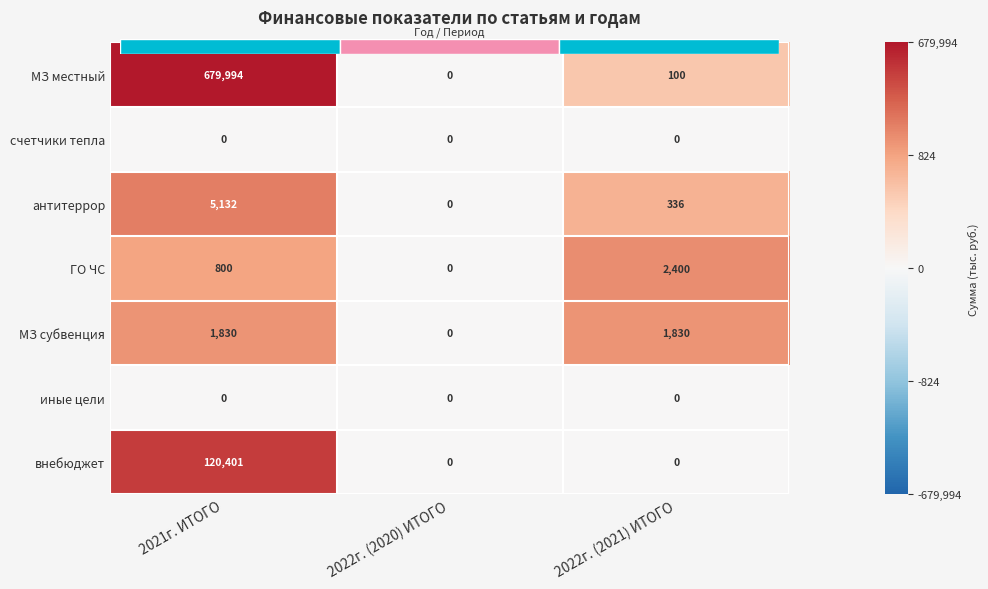

Is it true that МЗ субвенция equals 12.6 at 2021г. ИТОГО?

False